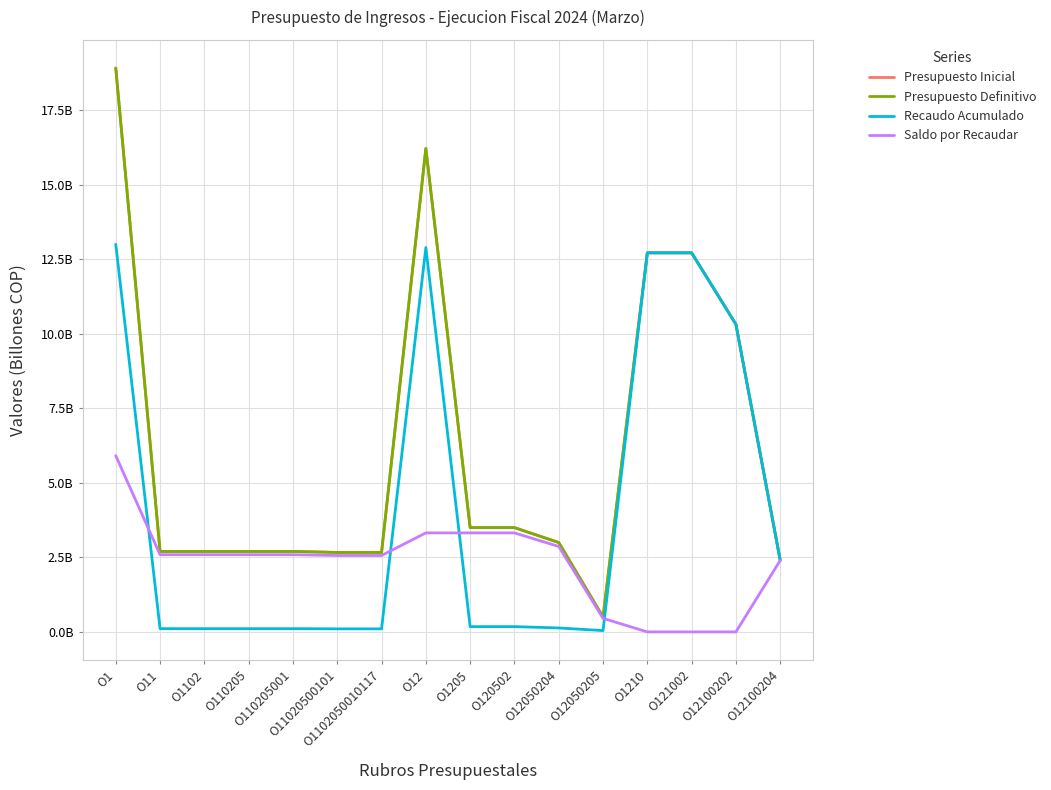

What is the label of the 11th point from the left?

O12050204